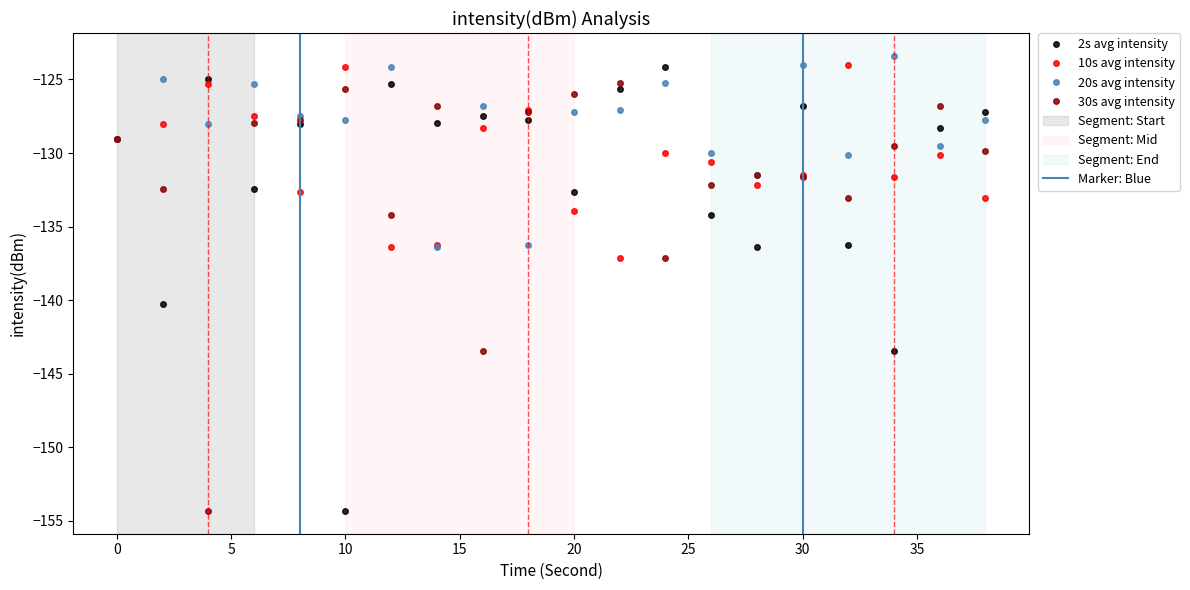

Reading left to right, extract all data points from this chart.

2s avg intensity: 0=-129.0	2=-140.3	4=-125.0	6=-132.4	8=-128.0	10=-154.3	12=-125.3	14=-128.0	16=-127.5	18=-127.8	20=-132.6	22=-125.6	24=-124.1	26=-134.2	28=-136.4	30=-126.8	32=-136.2	34=-143.4	36=-128.3	38=-127.2
10s avg intensity: 0=-129.0	2=-128.0	4=-125.3	6=-127.5	8=-132.6	10=-124.1	12=-136.4	14=-136.2	16=-128.3	18=-127.1	20=-133.9	22=-137.1	24=-130.0	26=-130.6	28=-132.1	30=-131.5	32=-124.0	34=-131.6	36=-130.1	38=-133.0
20s avg intensity: 0=-129.0	2=-125.0	4=-128.0	6=-125.3	8=-127.5	10=-127.8	12=-124.1	14=-136.4	16=-126.8	18=-136.2	20=-127.2	22=-127.1	24=-125.2	26=-130.0	28=-131.5	30=-124.0	32=-130.1	34=-123.4	36=-129.6	38=-127.8
30s avg intensity: 0=-129.0	2=-132.4	4=-154.3	6=-128.0	8=-127.8	10=-125.6	12=-134.2	14=-126.8	16=-143.4	18=-127.2	20=-126.0	22=-125.2	24=-137.1	26=-132.1	28=-131.5	30=-131.6	32=-133.0	34=-129.6	36=-126.8	38=-129.9